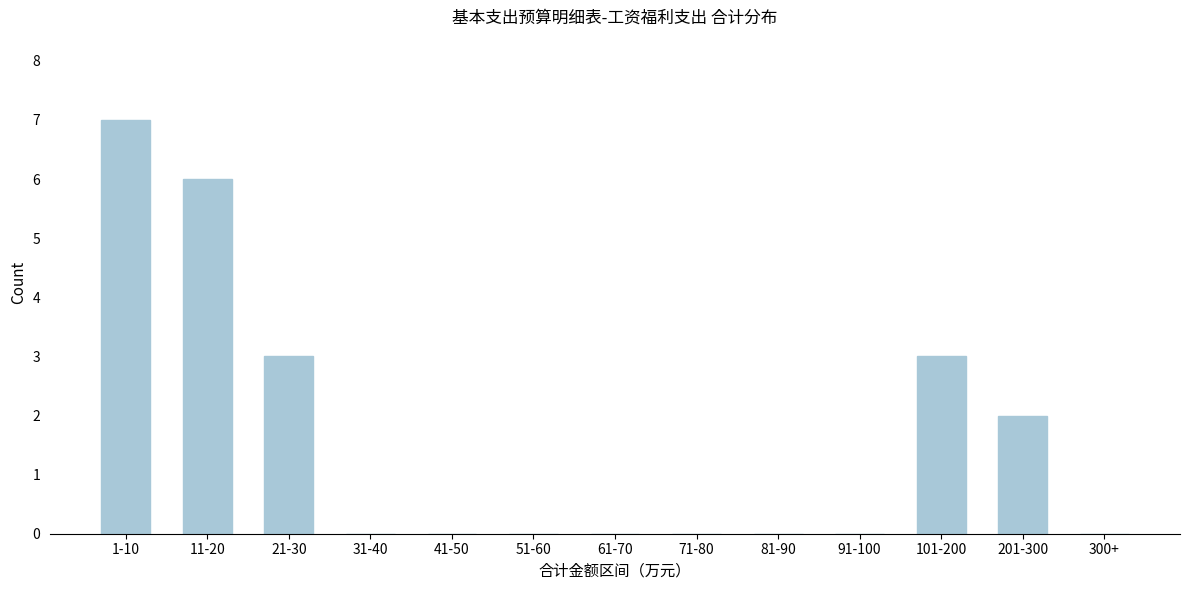

Reading right to left, list all the values displayed in this chart.

300+=0	201-300=2	101-200=3	91-100=0	81-90=0	71-80=0	61-70=0	51-60=0	41-50=0	31-40=0	21-30=3	11-20=6	1-10=7